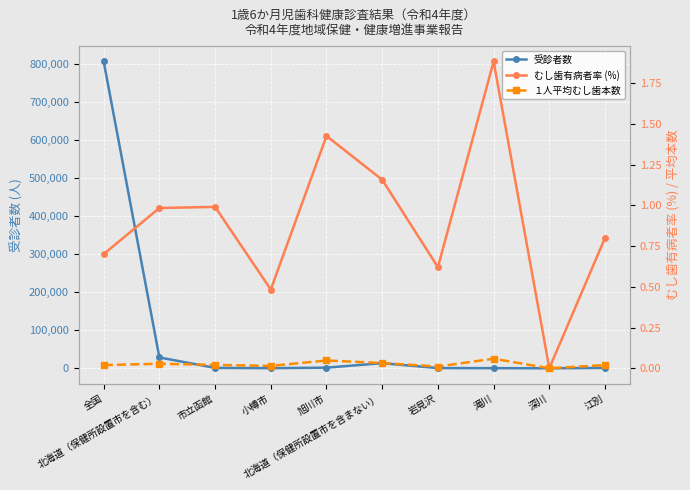

What is the sum of all 受診者数 values?

854194